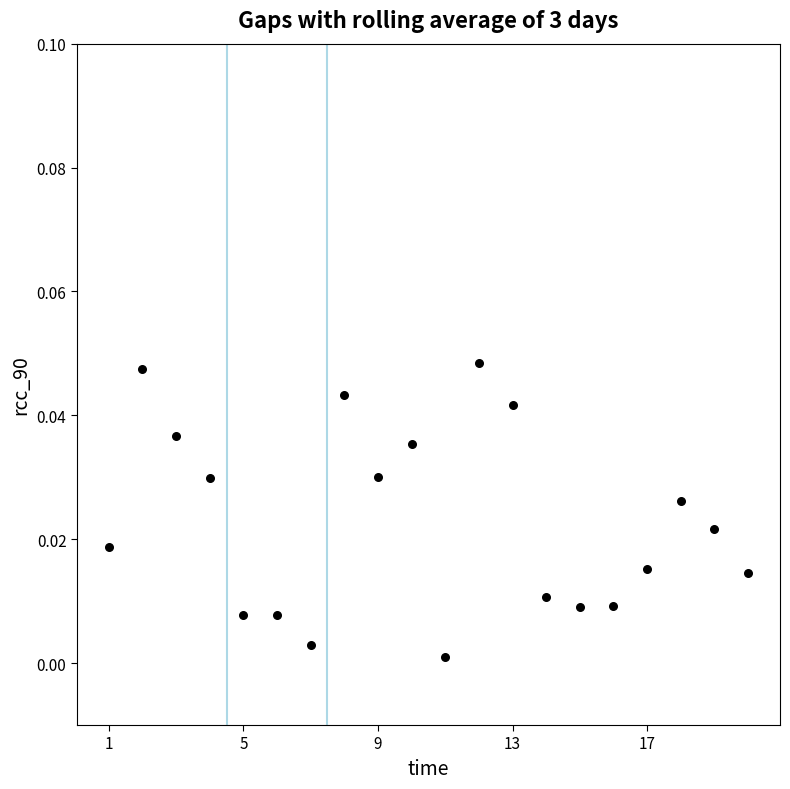

What is the range of X values (max minus min)?

19.0